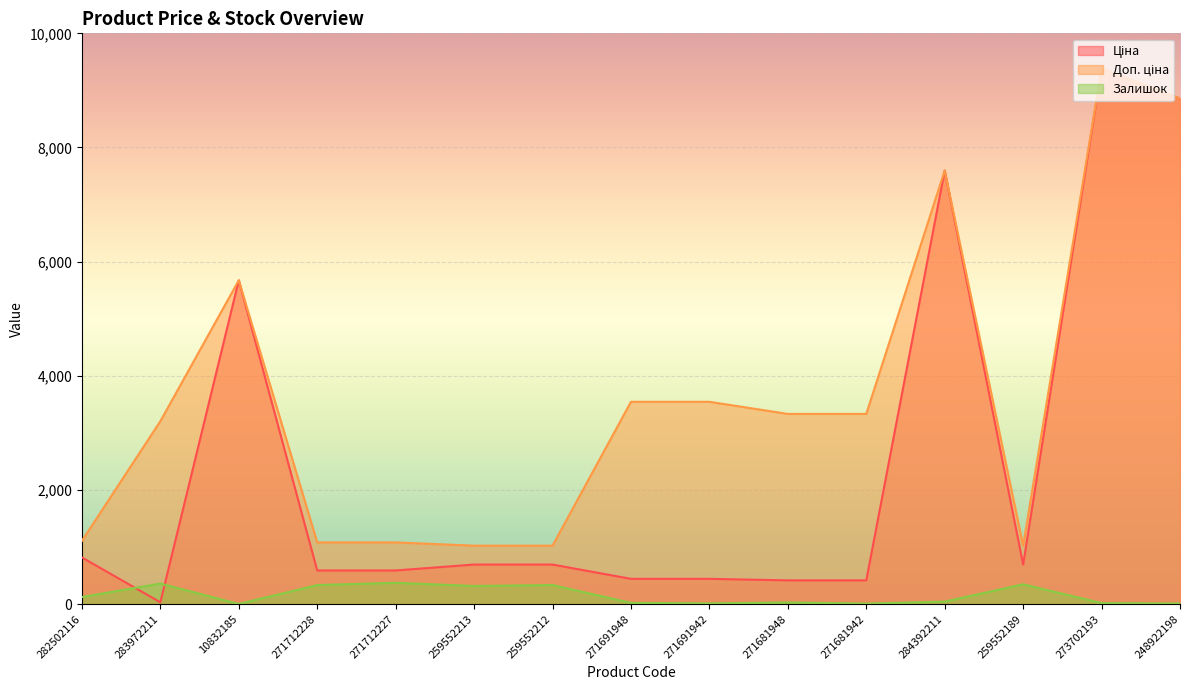

What are all the series names shown in the legend?

Ціна, Доп. ціна, Залишок